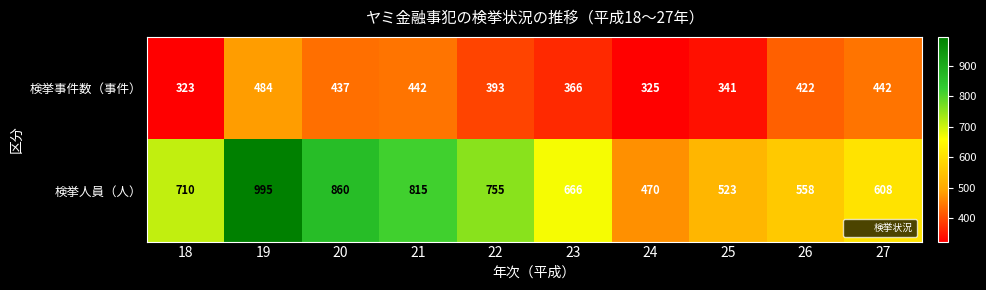

What is the maximum value shown in the chart?

995